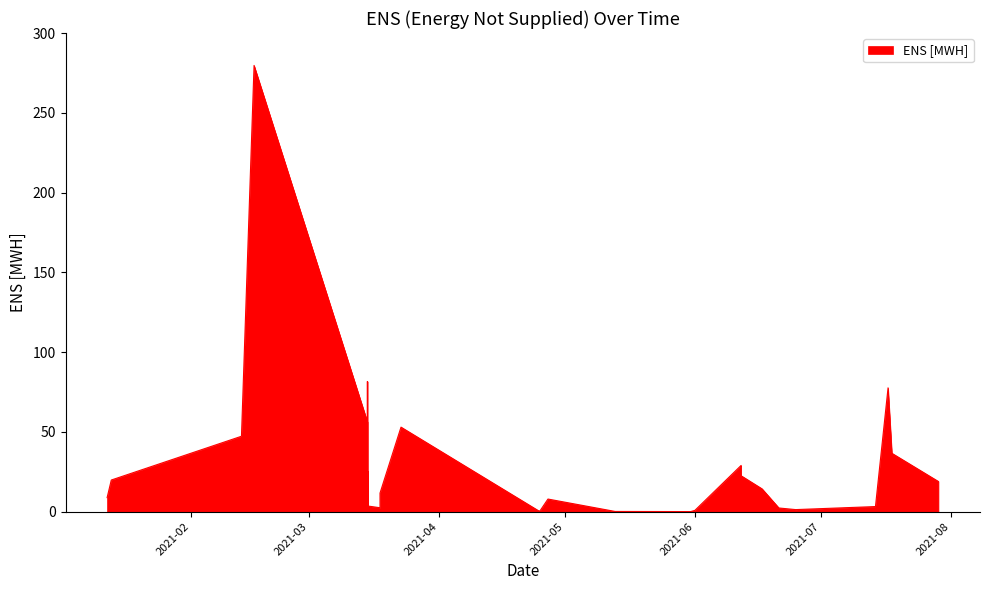

The chart shows a value of 35.5 at 2021-03-15. True or false?

False